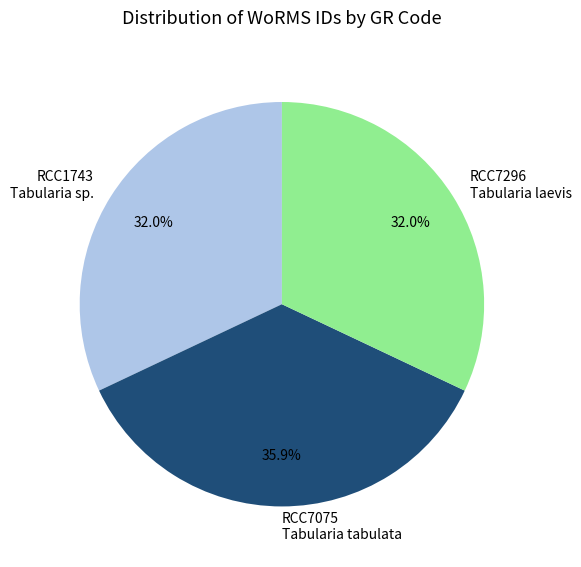

What is the ratio of the value at RCC1743 Tabularia sp. to the value at RCC7075 Tabularia tabulata?

0.9